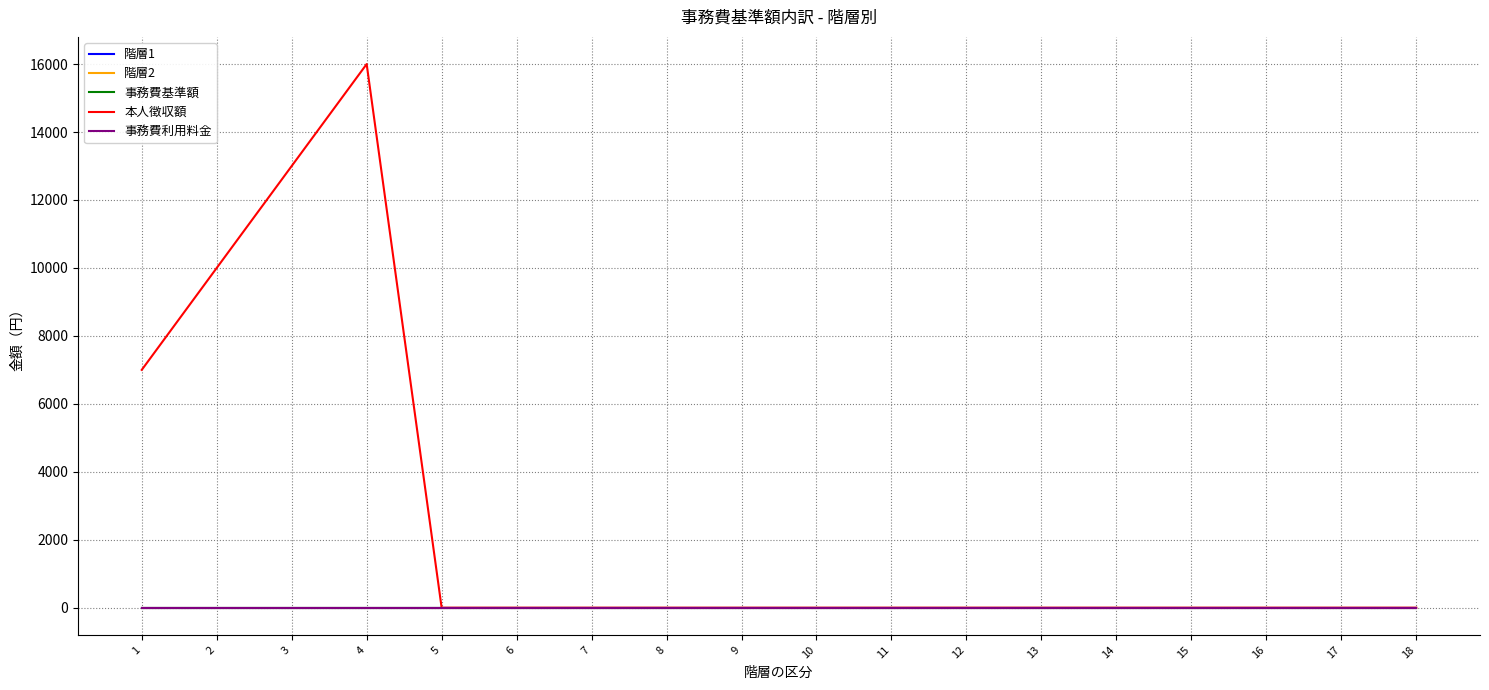

Does the chart display data point markers on the line(s)?

No